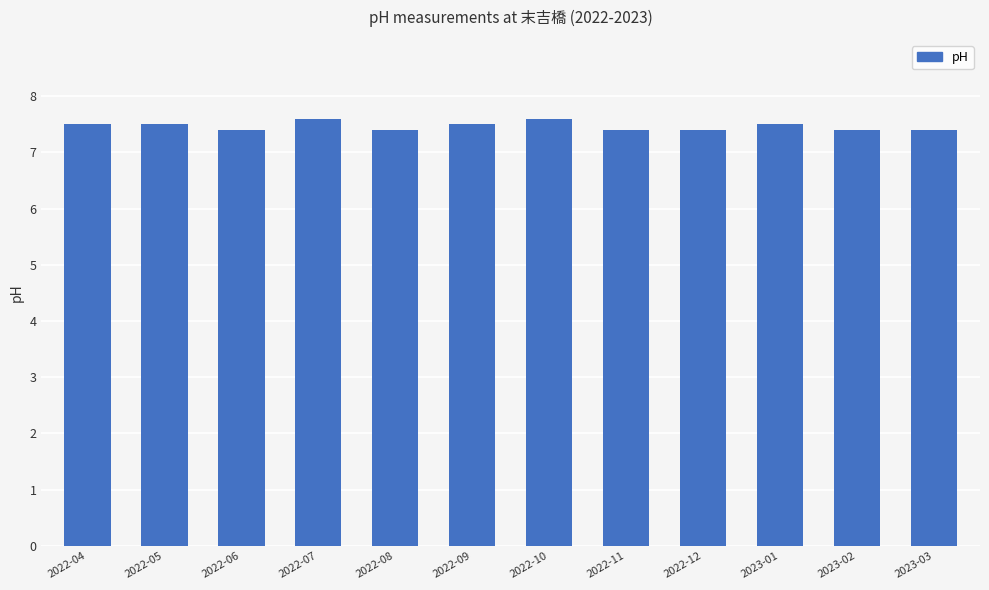

Reading left to right, what are all the values shown in this chart?

7.5	7.5	7.4	7.6	7.4	7.5	7.6	7.4	7.4	7.5	7.4	7.4